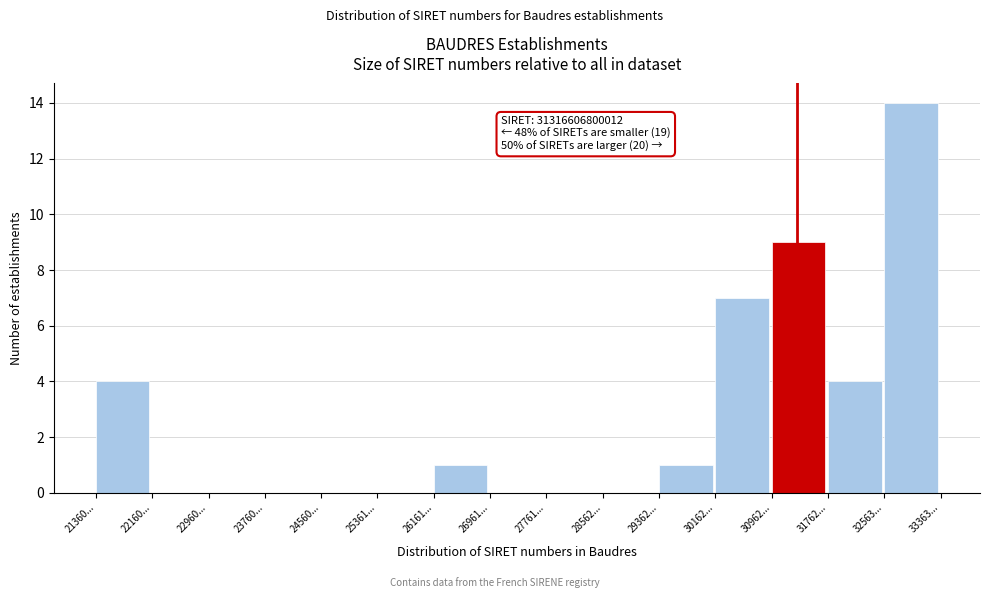

Reading right to left, what are all the values shown in this chart?

32563...=14	31762...=4	30962...=9	30162...=7	29362...=1	28562...=0	27761...=0	26961...=0	26161...=1	25361...=0	24560...=0	23760...=0	22960...=0	22160...=0	21360...=4